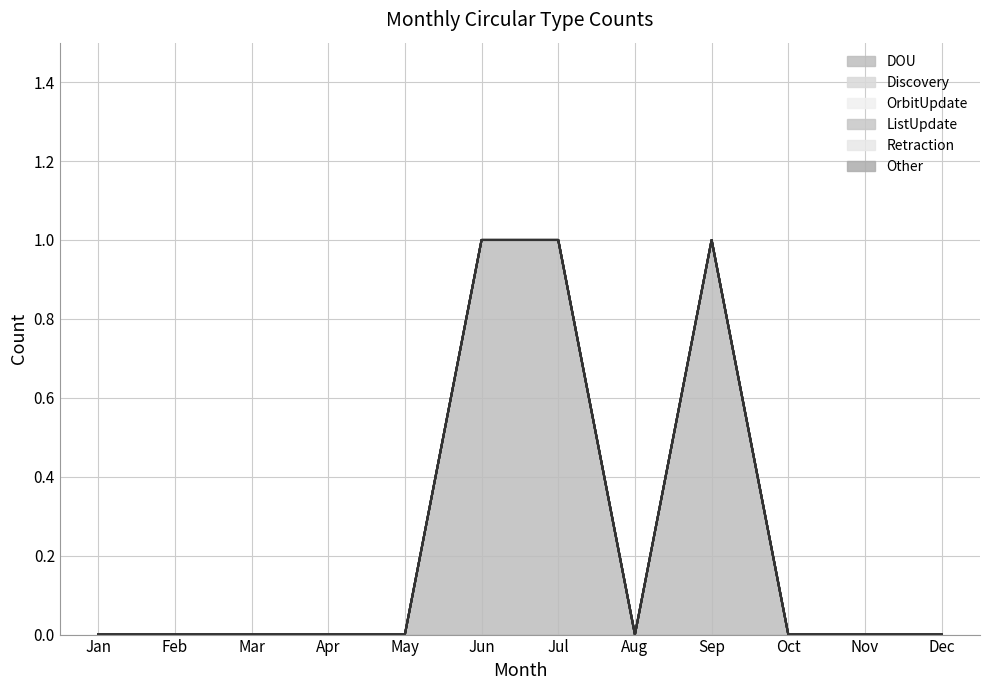

What is the spread (max minus min) of values at Sep?

1